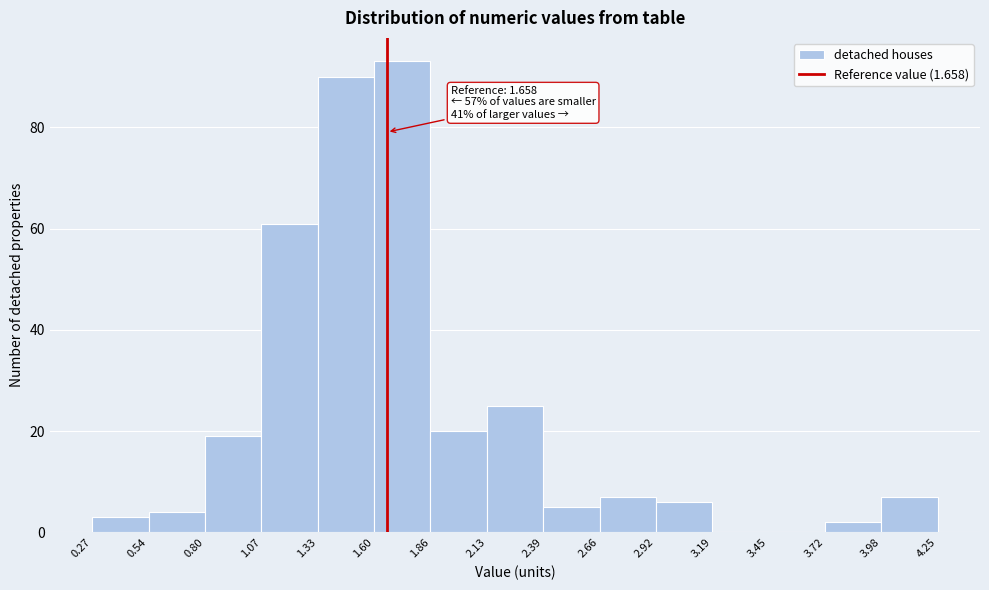

Which range on the x-axis has the tallest bar?

1.60 to 1.86